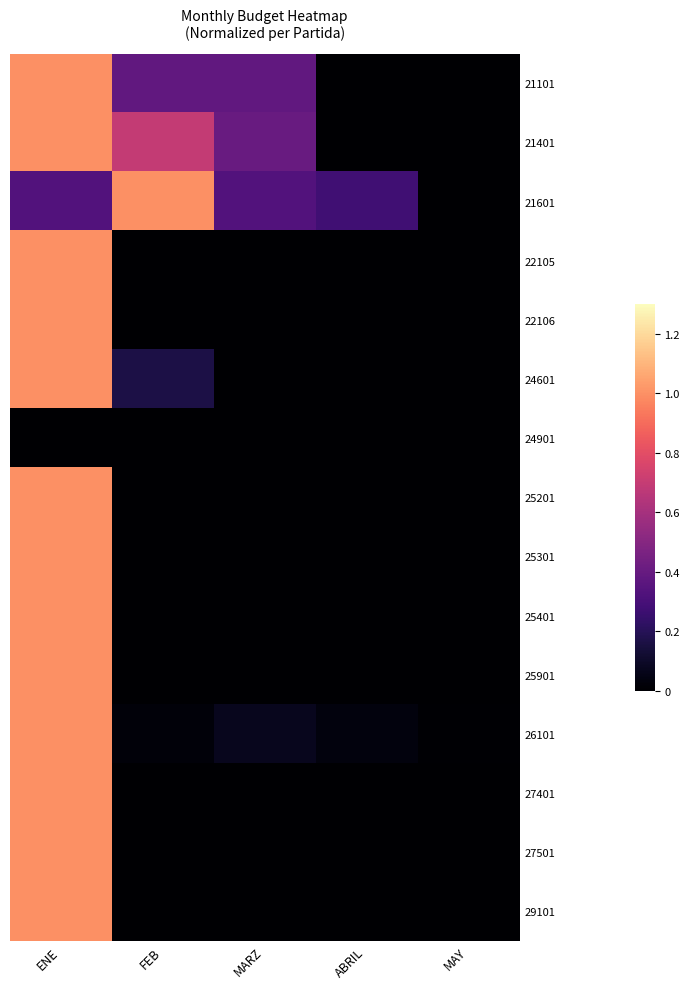

At how many categories does at least one series exceed 0?

5